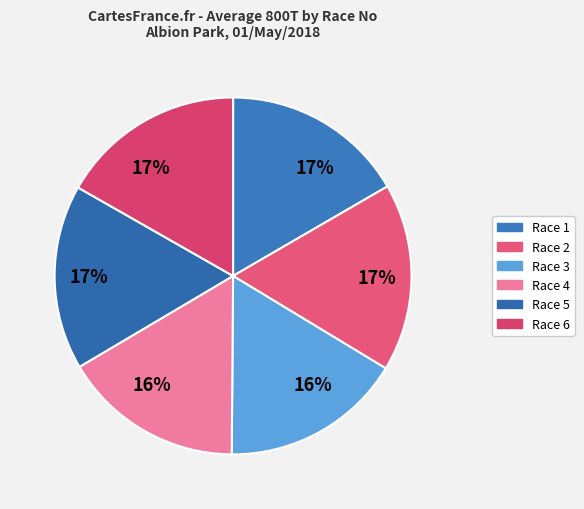

Count the number of slices in the pie.

6